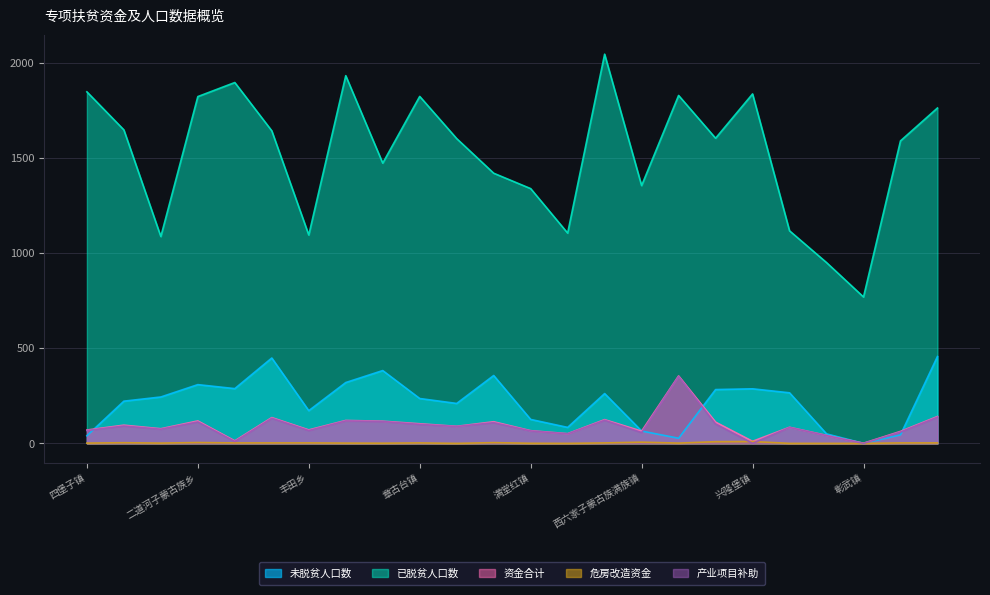

Reading right to left, list all the values displayed in this chart.

未脱贫人口数: 大德镇=457.0	前福兴地镇=45.0	彰武镇=0.0	阿尔乡镇=50.0	兴隆山镇=266.0	兴隆堡镇=287.0	东六家子镇=283.0	四合城镇=27.0	西六家子蒙古族满族镇=65.0	平安镇=262.0	两家子镇=84.0	满堂红镇=126.0	后新秋镇=357.0	大冷镇=210.0	章古台镇=236.0	苇子沟镇=383.0	哈尔套镇=320.0	丰田乡=172.0	冯家镇=449.0	双庙镇=288.0	二道河子蒙古族乡=309.0	大四家子镇=244.0	五峰镇=222.0	四堡子镇=40.0
已脱贫人口数: 大德镇=1764.0	前福兴地镇=1591.0	彰武镇=770.0	阿尔乡镇=951.0	兴隆山镇=1118.0	兴隆堡镇=1838.0	东六家子镇=1605.0	四合城镇=1830.0	西六家子蒙古族满族镇=1356.0	平安镇=2047.0	两家子镇=1106.0	满堂红镇=1340.0	后新秋镇=1421.0	大冷镇=1603.0	章古台镇=1825.0	苇子沟镇=1474.0	哈尔套镇=1934.0	丰田乡=1096.0	冯家镇=1644.0	双庙镇=1898.0	二道河子蒙古族乡=1824.0	大四家子镇=1088.0	五峰镇=1649.0	四堡子镇=1849.0
资金合计: 大德镇=141.4	前福兴地镇=63.1	彰武镇=0.9	阿尔乡镇=42.0	兴隆山镇=84.7	兴隆堡镇=10.9	东六家子镇=111.8	四合城镇=354.7	西六家子蒙古族满族镇=64.3	平安镇=124.9	两家子镇=51.1	满堂红镇=66.8	后新秋镇=113.8	大冷镇=89.8	章古台镇=103.2	苇子沟镇=116.8	哈尔套镇=120.6	丰田乡=70.9	冯家镇=135.7	双庙镇=13.4	二道河子蒙古族乡=118.2	大四家子镇=77.0	五峰镇=95.8	四堡子镇=70.2
危房改造资金: 大德镇=2.5	前福兴地镇=2.5	彰武镇=0.0	阿尔乡镇=0.0	兴隆山镇=0.0	兴隆堡镇=10.0	东六家子镇=9.0	四合城镇=1.5	西六家子蒙古族满族镇=6.5	平安镇=2.5	两家子镇=0.0	满堂红镇=0.5	后新秋镇=4.0	大冷镇=0.0	章古台镇=2.5	苇子沟镇=1.0	哈尔套镇=1.5	丰田乡=2.5	冯家镇=2.5	双庙镇=2.5	二道河子蒙古族乡=4.5	大四家子镇=1.5	五峰镇=3.5	四堡子镇=1.5
产业项目补助: 大德镇=137.8	前福兴地镇=59.7	彰武镇=0.0	阿尔乡镇=41.1	兴隆山镇=83.8	兴隆堡镇=0.0	东六家子镇=101.9	四合城镇=352.3	西六家子蒙古族满族镇=56.9	平安镇=121.5	两家子镇=50.2	满堂红镇=65.4	后新秋镇=108.9	大冷镇=88.9	章古台镇=99.8	苇子沟镇=114.9	哈尔套镇=118.2	丰田乡=67.5	冯家镇=132.1	双庙镇=10.0	二道河子蒙古族乡=112.8	大四家子镇=74.6	五峰镇=91.4	四堡子镇=67.8